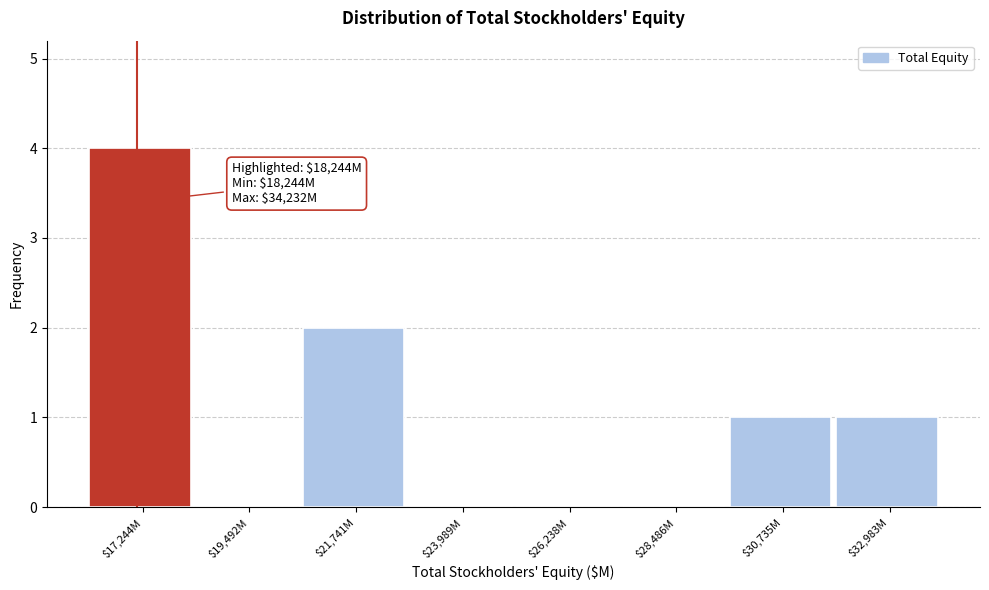

The chart shows a value of 0 at $19,492M. True or false?

True